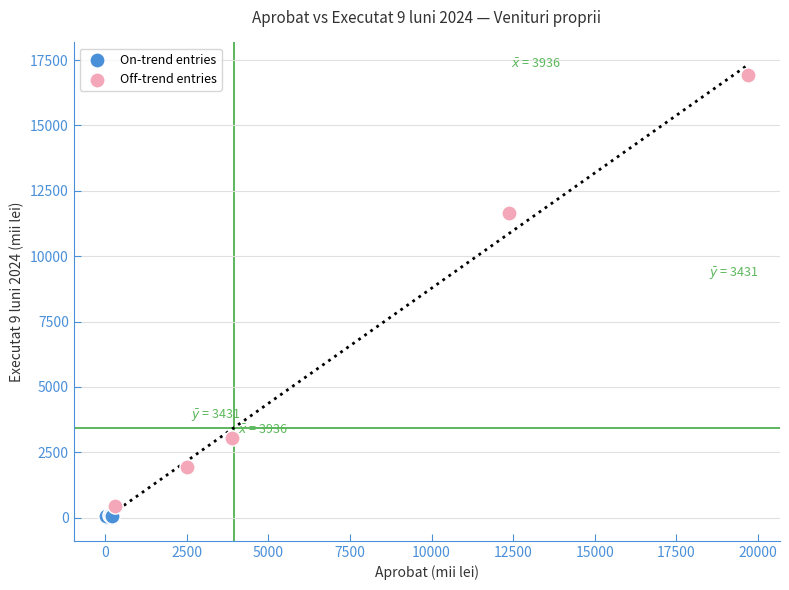

Which series contains the highest Y value?

Off-trend entries